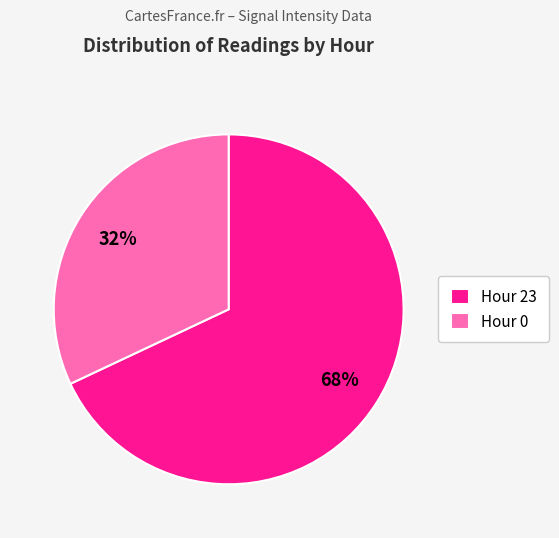

What is the majority slice?

Hour 23